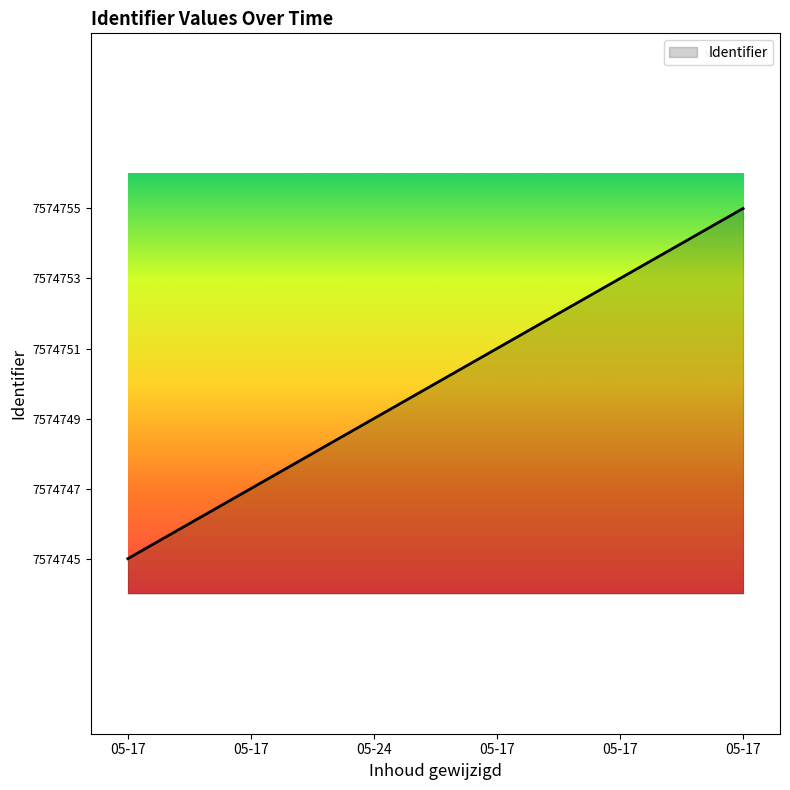

How many distinct data groups are displayed?

1